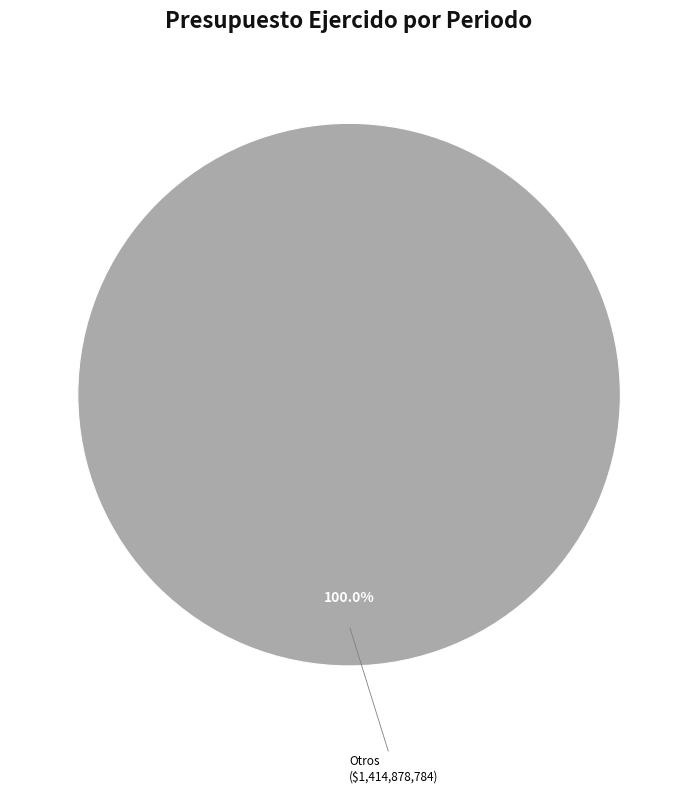

Is there a majority slice in this chart?

Yes